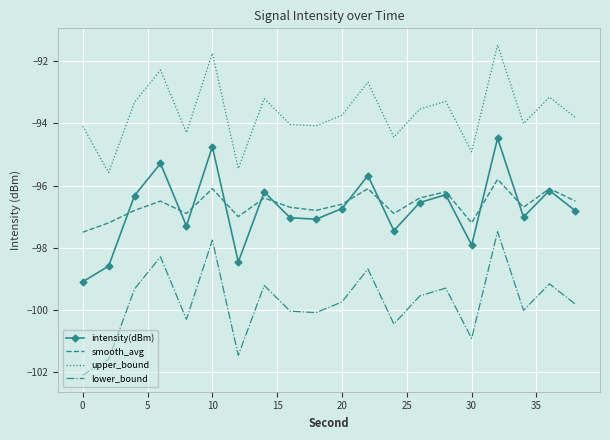

Rank the series by their maximum value, from lowest to highest.

lower_bound, smooth_avg, intensity(dBm), upper_bound